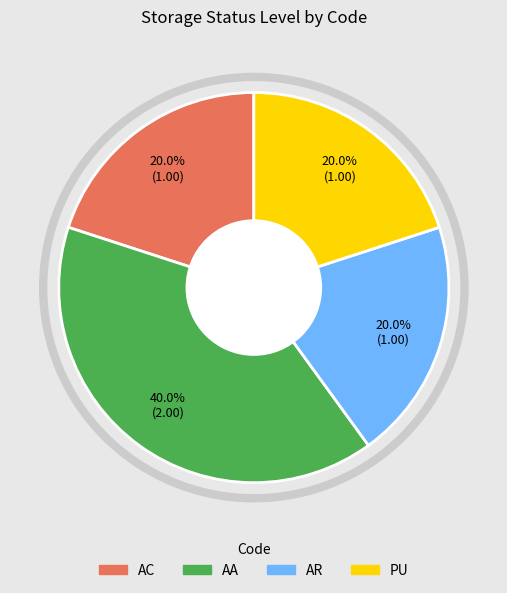

To the nearest percent, what is the difference between the largest and smallest slice percentages?

20%